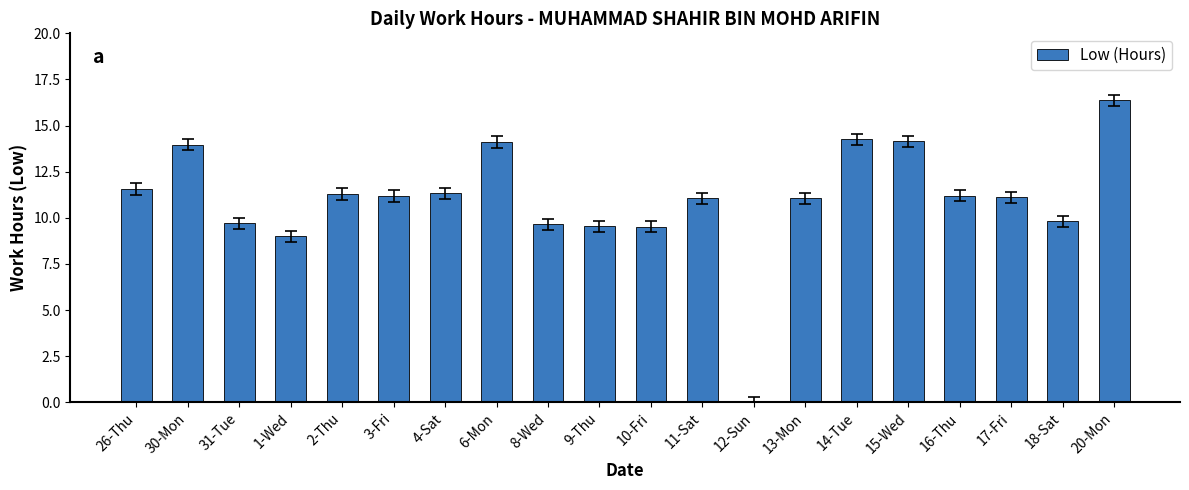

What is the maximum value shown in the chart?

16.4